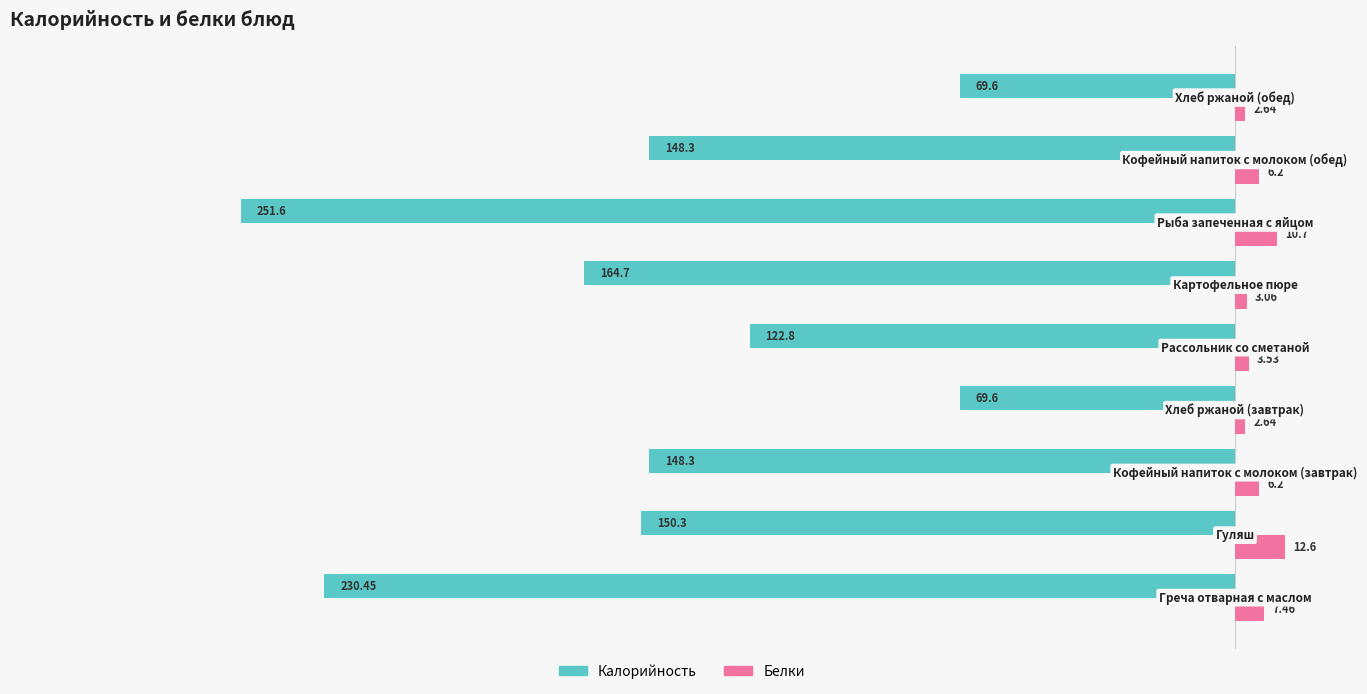

Count the number of categories in the chart.

9